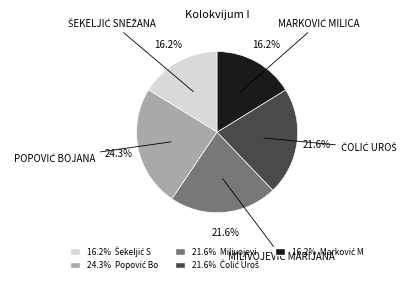

To the nearest percent, what is the difference between the largest and smallest slice percentages?

8%